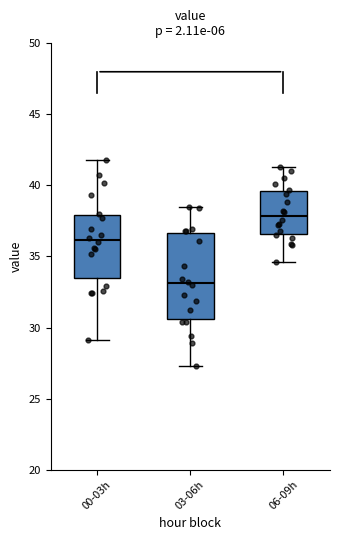

Where is the lower edge of the box for 03-06h on the y-axis? The values are not printed on the chart, so give them approximately, as read against the axis.

30.5